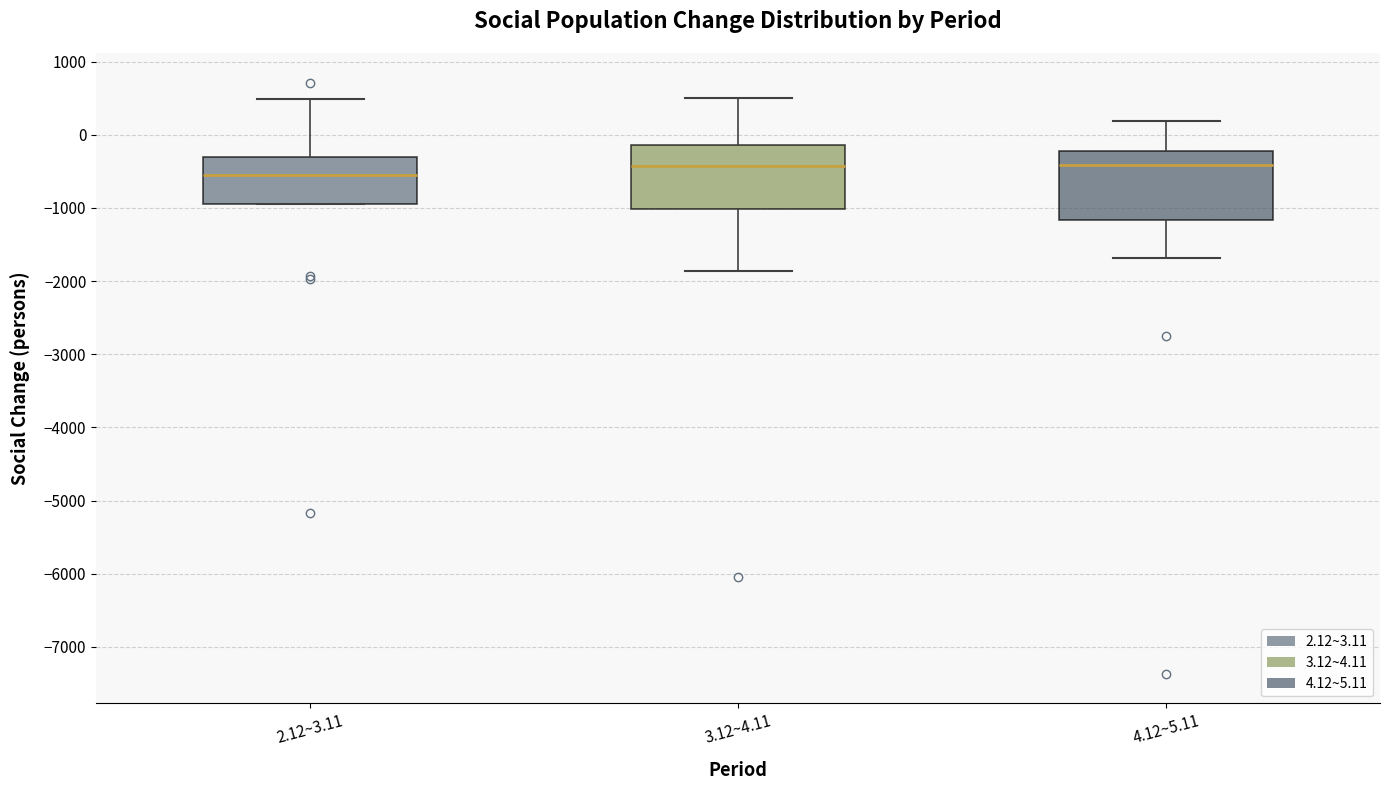

Reading left to right, read every box against the y-axis: the position of its median line, the range the box covers, and the ends of its whiskers. The values are not printed on the chart, so give them approximately, as read against the axis.

2.12~3.11: median -500, box -900 to -300, whiskers -900 to 500
3.12~4.11: median -400, box -1000 to -100, whiskers -1900 to 500
4.12~5.11: median -400, box -1200 to -200, whiskers -1700 to 200